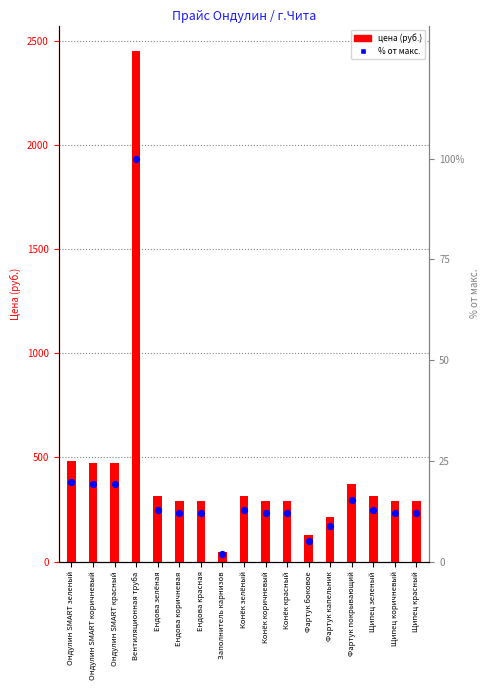

What are all the series names shown in the legend?

цена (руб.), % от макс.